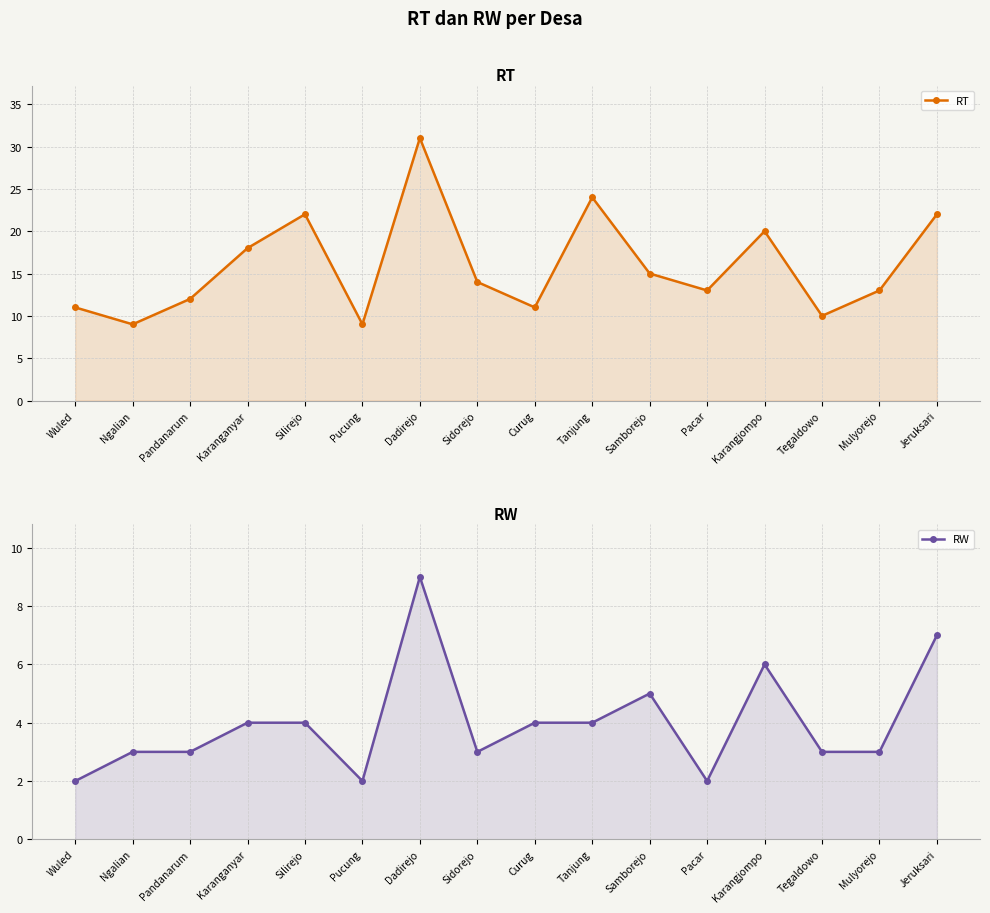

Between Curug and Dadirejo, which is larger?

Dadirejo